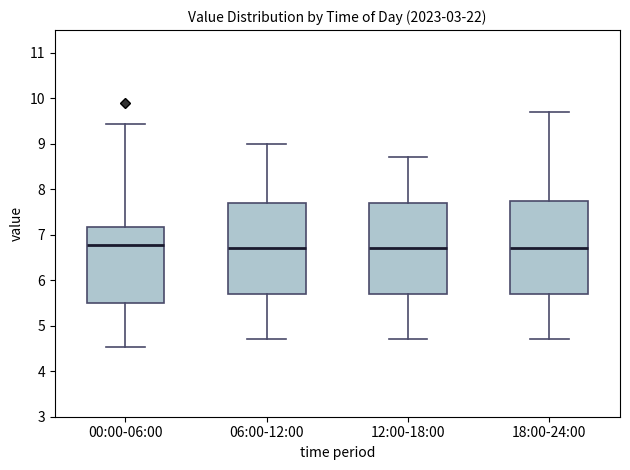

Where does the lower whisker of the box for 18:00-24:00 end on the y-axis? The values are not printed on the chart, so give them approximately, as read against the axis.

4.7